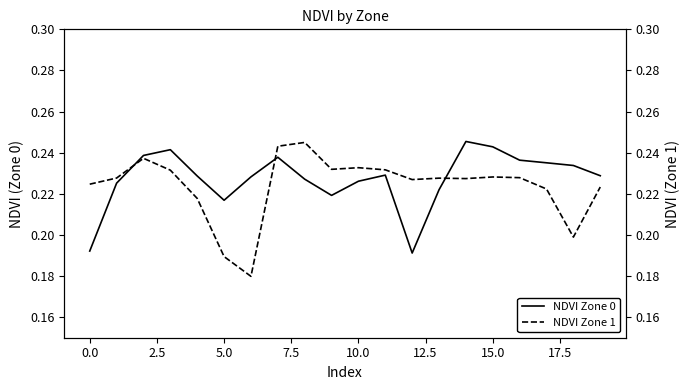

Where do NDVI Zone 1 and NDVI Zone 0 first cross each other?

0.0 and 2.5